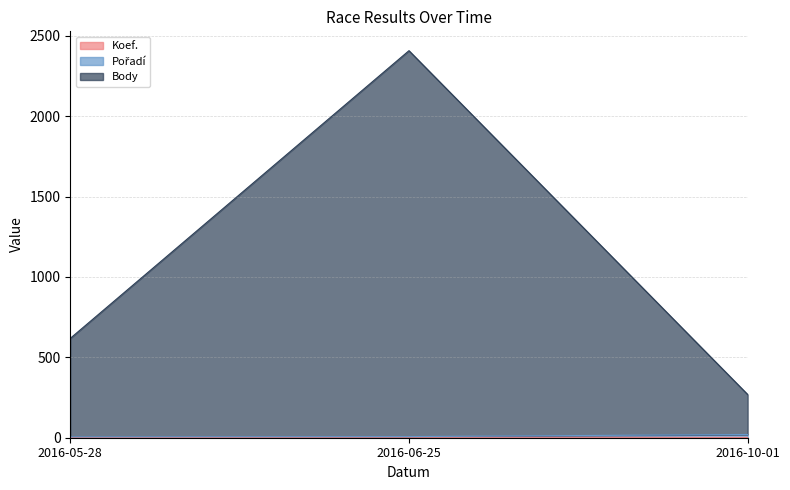

Which series has the largest total across all categories?

Body